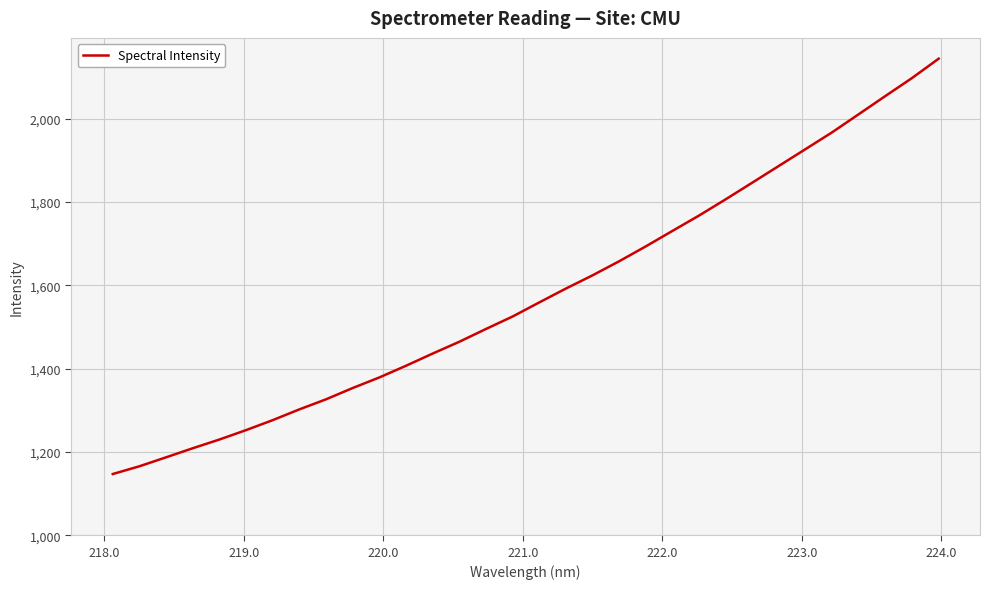

What is the smallest value displayed?

1147.0